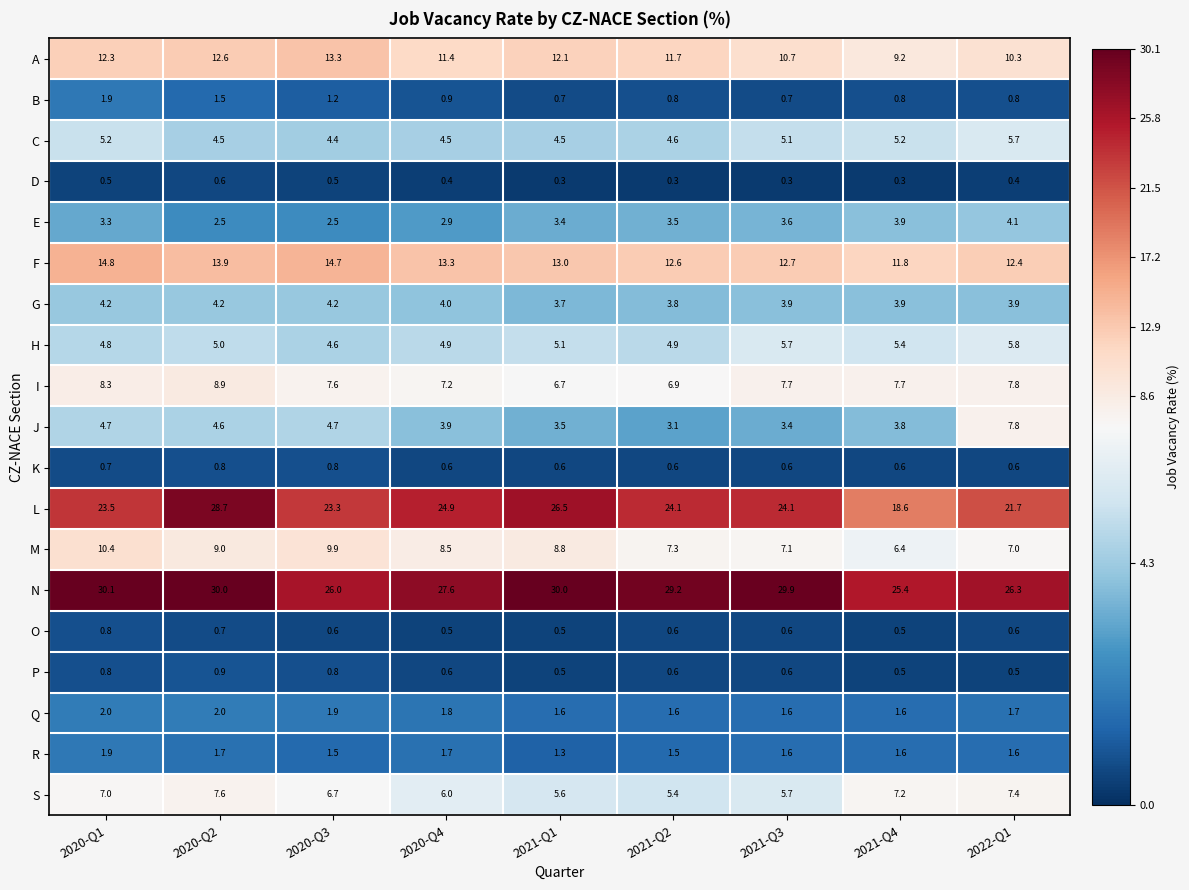

How many data points does each series have?

9